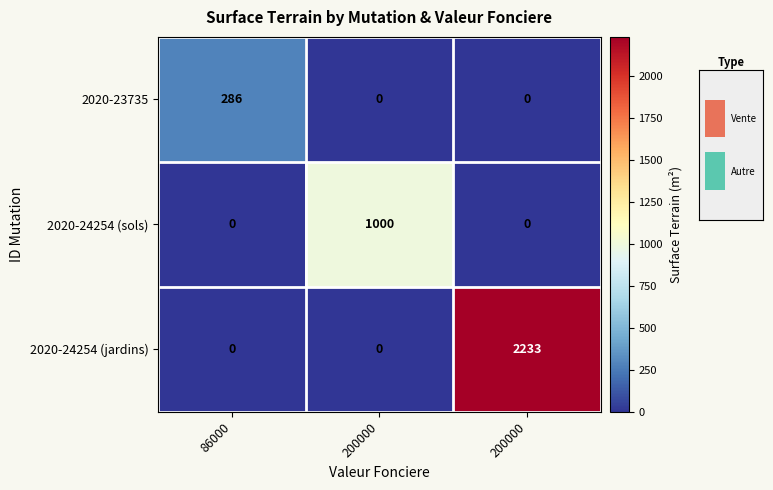

How many values in the 2020-24254 (jardins) series exceed 0?

1